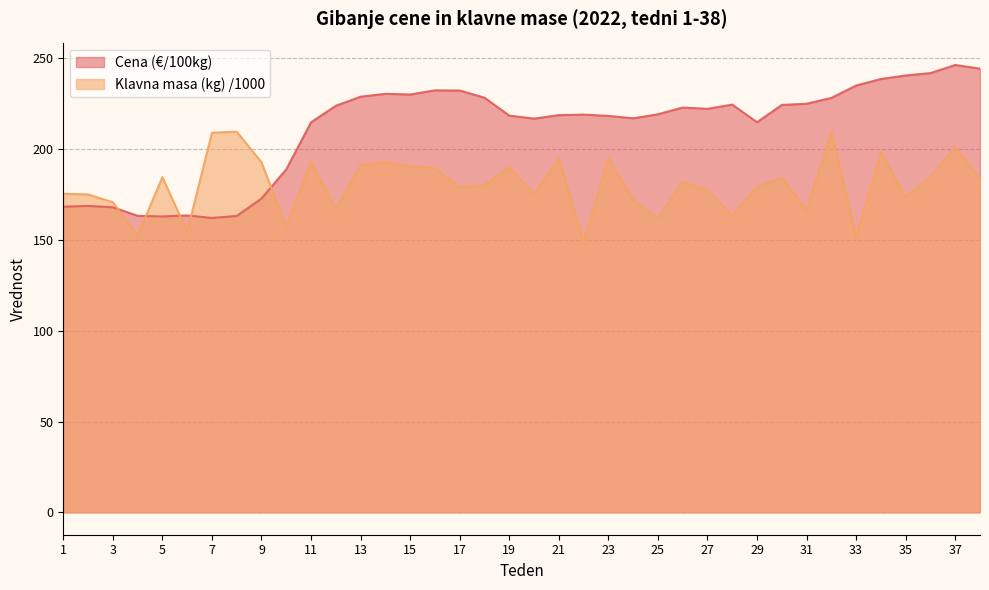

Reading right to left, list all the values displayed in this chart.

Cena (€/100kg): 244.2	246.2	241.8	240.5	238.6	234.9	228.1	224.9	224.3	214.7	224.5	222.1	222.8	219.1	216.9	218.2	218.9	218.7	216.7	218.4	228.3	232.2	232.3	230.0	230.4	228.8	223.8	214.7	188.8	172.7	163.2	162.1	163.4	162.9	163.2	167.9	168.7	168.3
Klavna masa (kg) /1000: 183.4	201.2	184.6	173.3	198.3	151.6	209.6	166.3	184.1	179.2	163.5	177.6	182.0	161.8	172.0	195.0	148.7	194.7	175.2	190.0	180.2	179.0	189.6	190.5	192.9	191.1	167.2	193.0	157.5	192.7	209.6	209.0	154.5	184.5	152.5	170.7	175.0	175.4